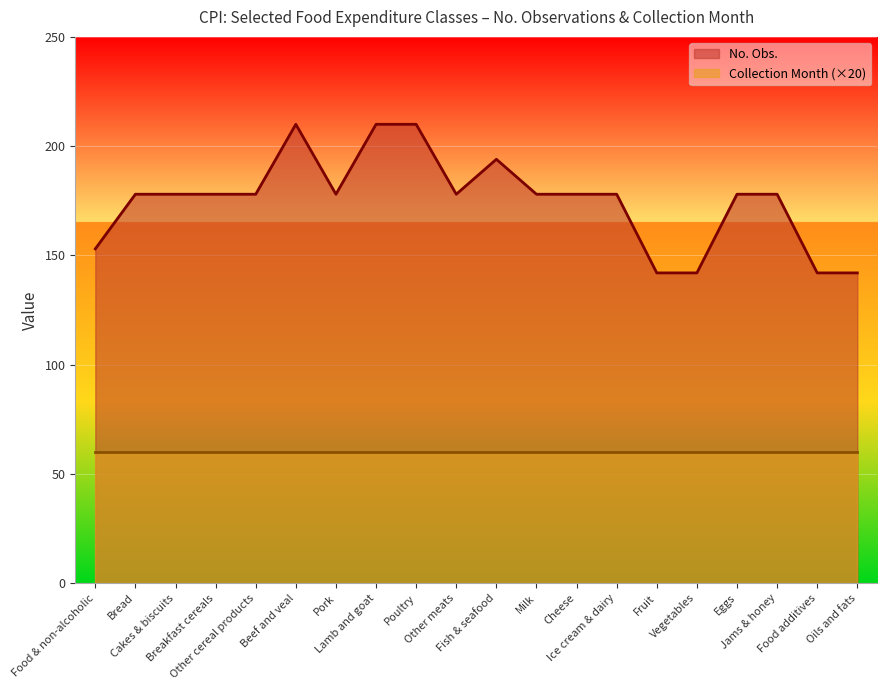

What is the difference between the second highest and minimum values?

68